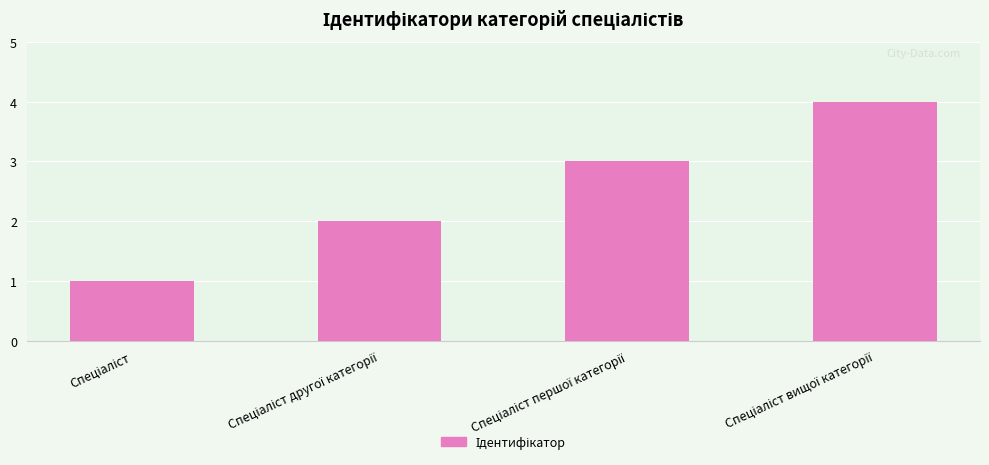

What is the maximum value shown in the chart?

4